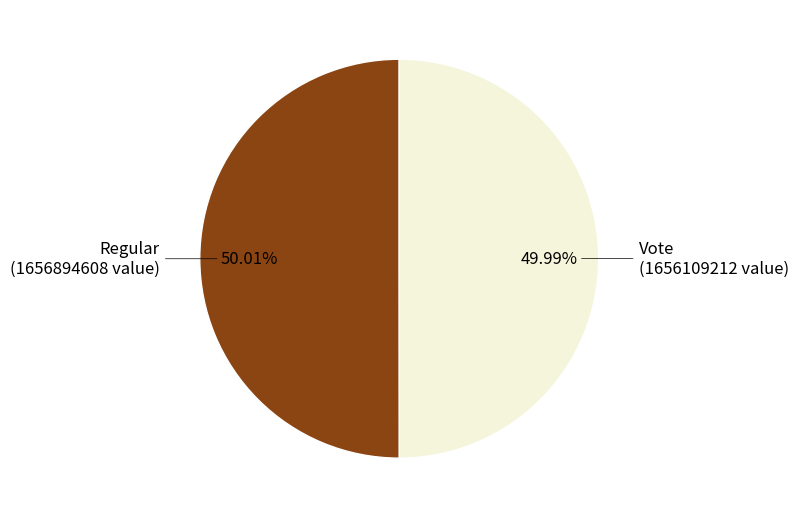

Is there a majority slice in this chart?

Yes